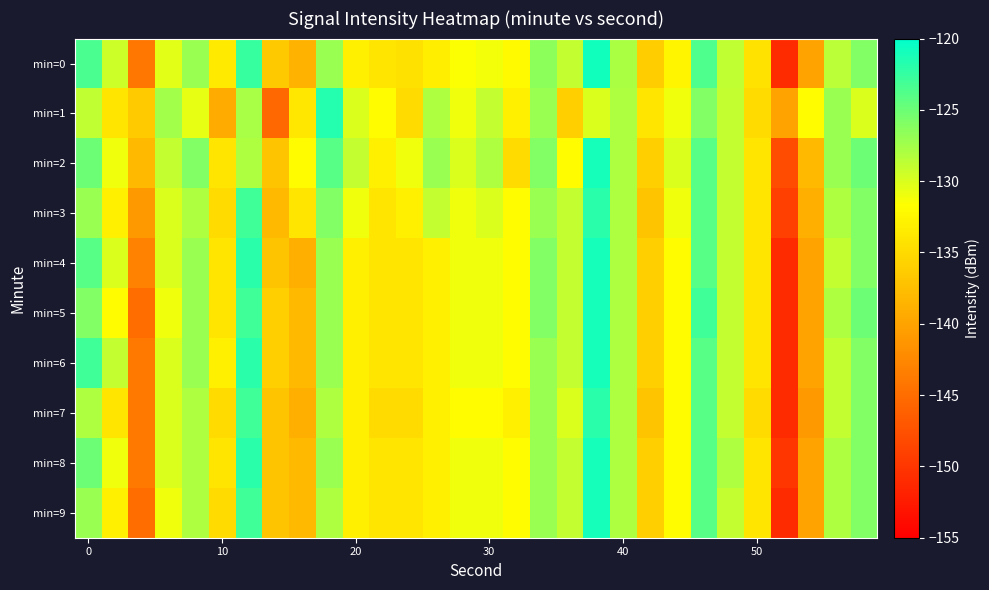

Reading right to left, transcribe all the data shown in this chart.

min=0: -125.9	-128.6	-140.1	-151.0	-134.3	-128.8	-123.7	-132.6	-136.1	-127.9	-120.9	-129.0	-126.5	-132.1	-131.2	-131.5	-133.2	-134.4	-134.1	-133.0	-127.1	-138.6	-136.6	-122.6	-133.6	-127.0	-130.4	-144.1	-129.3	-123.4
min=1: -130.0	-127.0	-132.0	-140.0	-135.0	-129.0	-126.0	-131.0	-134.0	-128.0	-130.0	-136.0	-127.0	-133.0	-129.0	-131.0	-128.0	-135.0	-132.0	-130.0	-121.8	-133.8	-145.4	-127.7	-139.4	-130.6	-127.5	-136.4	-134.0	-128.8
min=2: -125.0	-127.0	-138.0	-148.0	-134.0	-129.0	-124.0	-130.0	-136.0	-128.0	-121.0	-132.0	-126.0	-135.0	-128.0	-130.0	-127.0	-131.0	-133.0	-129.0	-124.0	-132.0	-137.0	-128.0	-134.0	-126.0	-129.0	-138.0	-131.0	-125.0
min=3: -126.0	-128.0	-139.0	-149.0	-134.0	-129.0	-124.0	-131.0	-137.0	-128.0	-122.0	-129.0	-127.0	-132.0	-130.0	-131.0	-129.0	-133.0	-134.0	-131.0	-126.0	-134.0	-138.0	-123.0	-135.0	-128.0	-130.0	-141.0	-133.0	-127.0
min=4: -126.0	-129.0	-140.0	-151.0	-134.0	-129.0	-124.0	-132.0	-136.0	-128.0	-121.0	-129.0	-126.0	-132.0	-131.0	-131.0	-133.0	-134.0	-134.0	-133.0	-127.0	-139.0	-137.0	-122.0	-134.0	-127.0	-130.0	-143.0	-130.0	-124.0
min=5: -125.0	-128.0	-140.0	-151.0	-134.0	-129.0	-123.0	-132.0	-136.0	-128.0	-121.0	-129.0	-126.0	-132.0	-131.0	-131.0	-133.0	-134.0	-134.0	-133.0	-127.0	-138.0	-136.0	-123.0	-134.0	-127.0	-131.0	-145.0	-132.0	-126.0
min=6: -126.0	-129.0	-140.0	-151.0	-134.0	-129.0	-124.0	-132.0	-136.0	-128.0	-121.0	-129.0	-127.0	-132.0	-131.0	-131.0	-133.0	-134.0	-134.0	-133.0	-127.0	-138.0	-136.0	-122.0	-133.0	-127.0	-130.0	-144.0	-129.0	-123.0
min=7: -126.0	-129.0	-141.0	-151.0	-135.0	-129.0	-124.0	-132.0	-137.0	-128.0	-122.0	-130.0	-127.0	-133.0	-132.0	-132.0	-133.0	-135.0	-135.0	-133.0	-128.0	-139.0	-137.0	-123.0	-135.0	-128.0	-130.0	-144.0	-134.0	-128.0
min=8: -126.0	-128.0	-140.0	-150.0	-134.0	-128.0	-124.0	-132.0	-136.0	-128.0	-121.0	-129.0	-127.0	-132.0	-131.0	-131.0	-133.0	-134.0	-134.0	-133.0	-127.0	-138.0	-137.0	-122.0	-134.0	-128.0	-130.0	-144.0	-131.0	-125.0
min=9: -126.0	-128.0	-140.0	-151.0	-134.0	-129.0	-124.0	-132.0	-136.0	-128.0	-121.0	-129.0	-127.0	-132.0	-131.0	-131.0	-133.0	-134.0	-134.0	-133.0	-128.0	-138.0	-137.0	-123.0	-135.0	-128.0	-131.0	-145.0	-133.0	-127.0